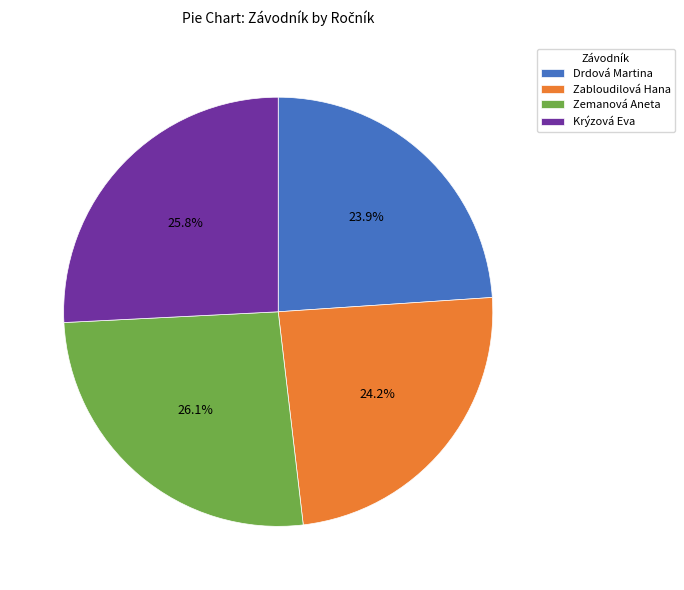

Combined, do Zabloudilová Hana and Zemanová Aneta account for over 50%?

Yes